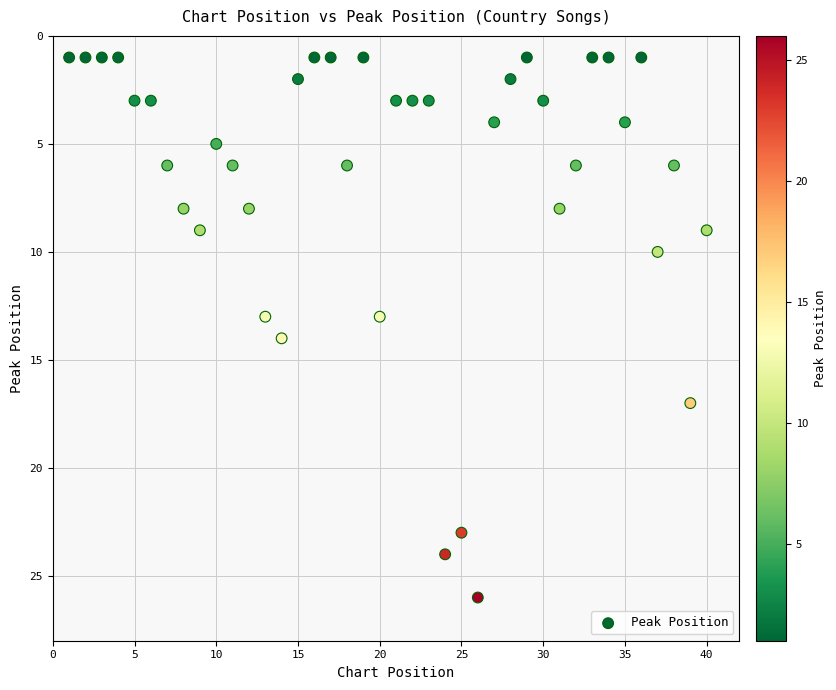

What is the range of Y values (max minus min)?

25